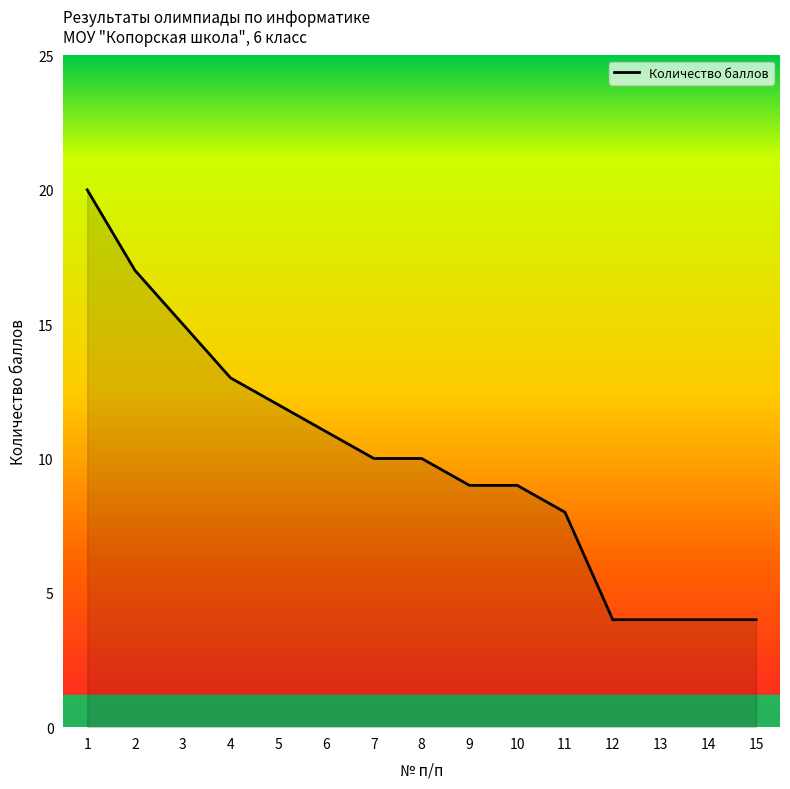

What is the ratio of the value at 11 to the value at 8?

0.8